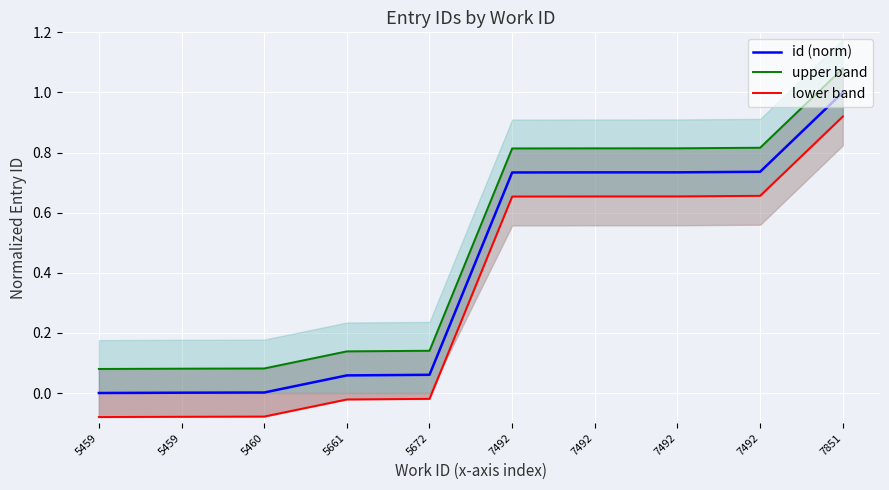

At which category is the sum across all series the highest?

7851